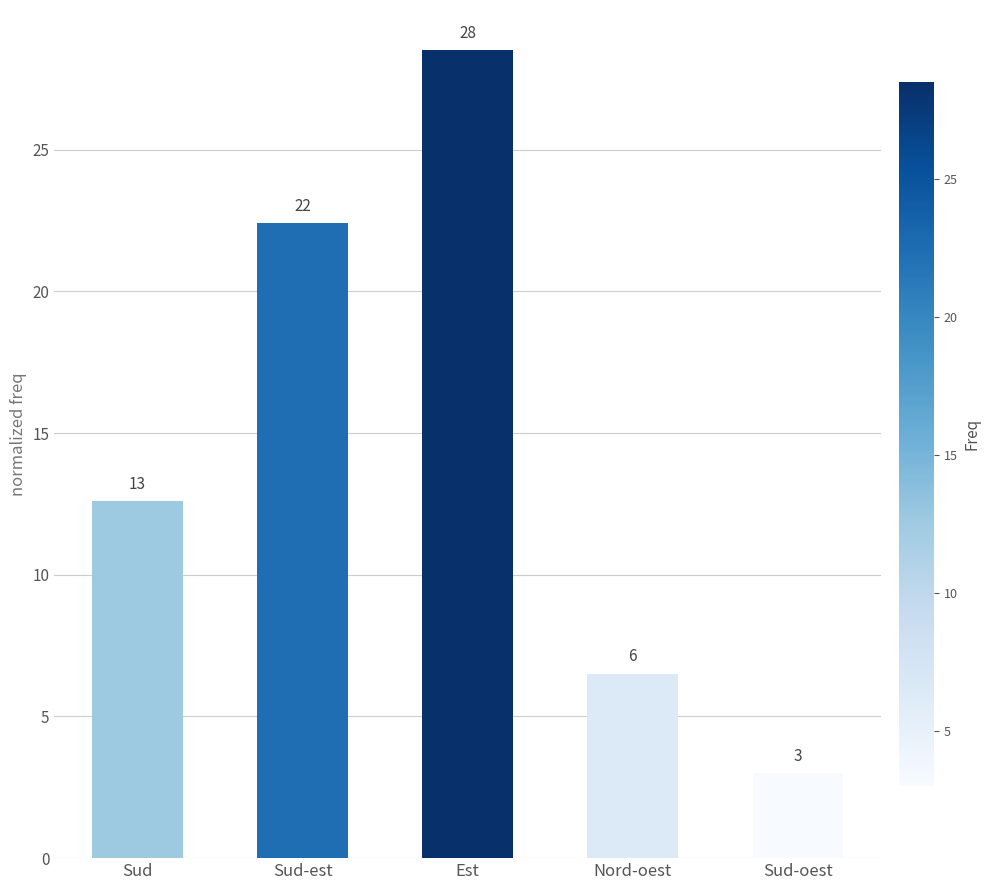

Where does the data first go above 12?

Sud